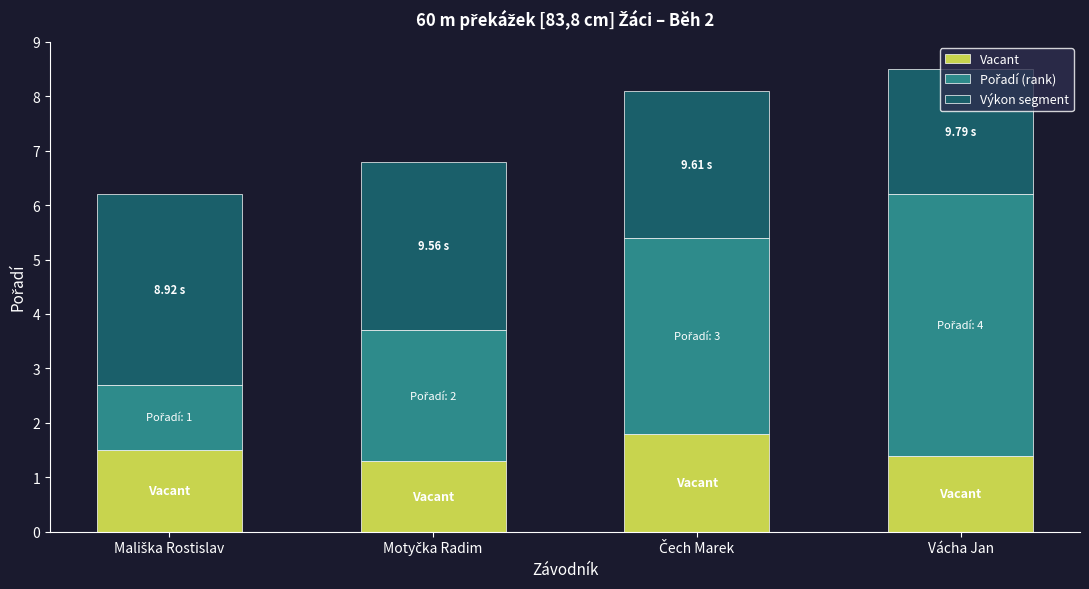

What is the difference between the maximum and minimum values in the Vacant series?

0.5